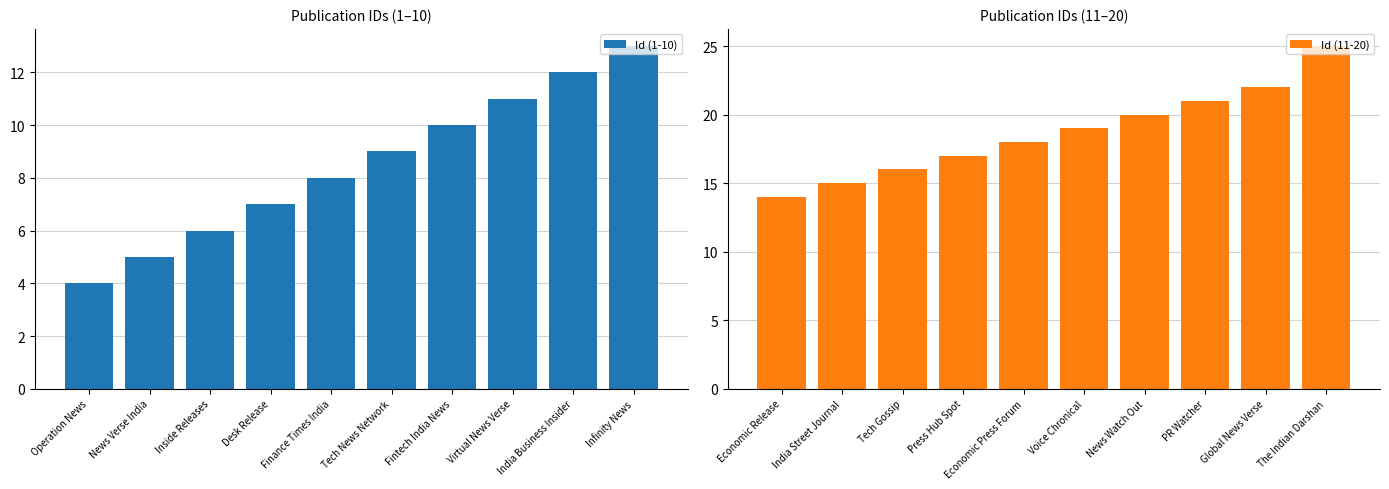

Which has a higher value, India Business Insider or Fintech India News?

India Business Insider